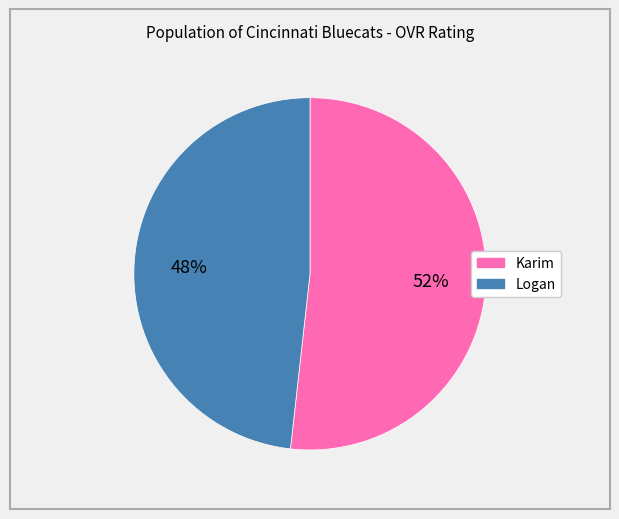

To the nearest percent, what is the average slice percentage?

50%